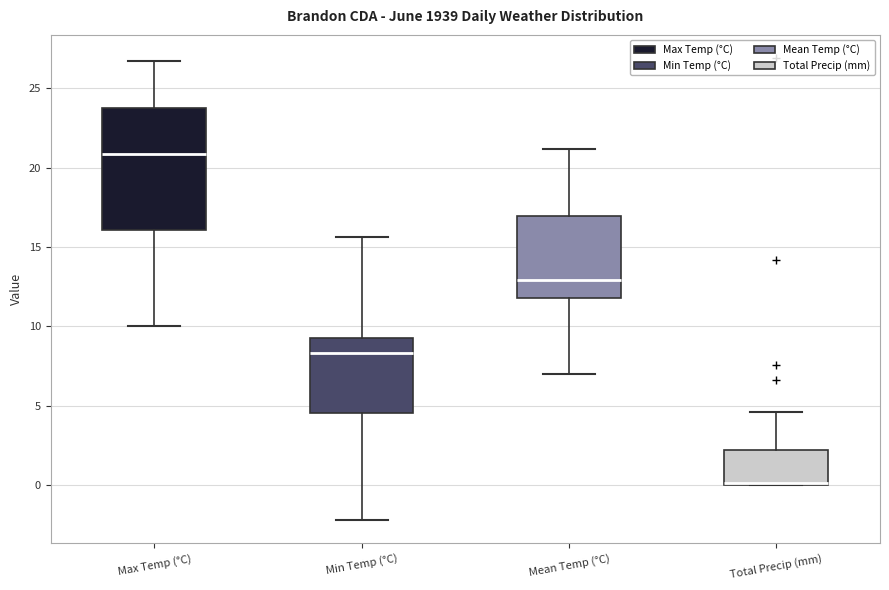

Where is the lower edge of the box for Min Temp (°C) on the y-axis? The values are not printed on the chart, so give them approximately, as read against the axis.

4.5